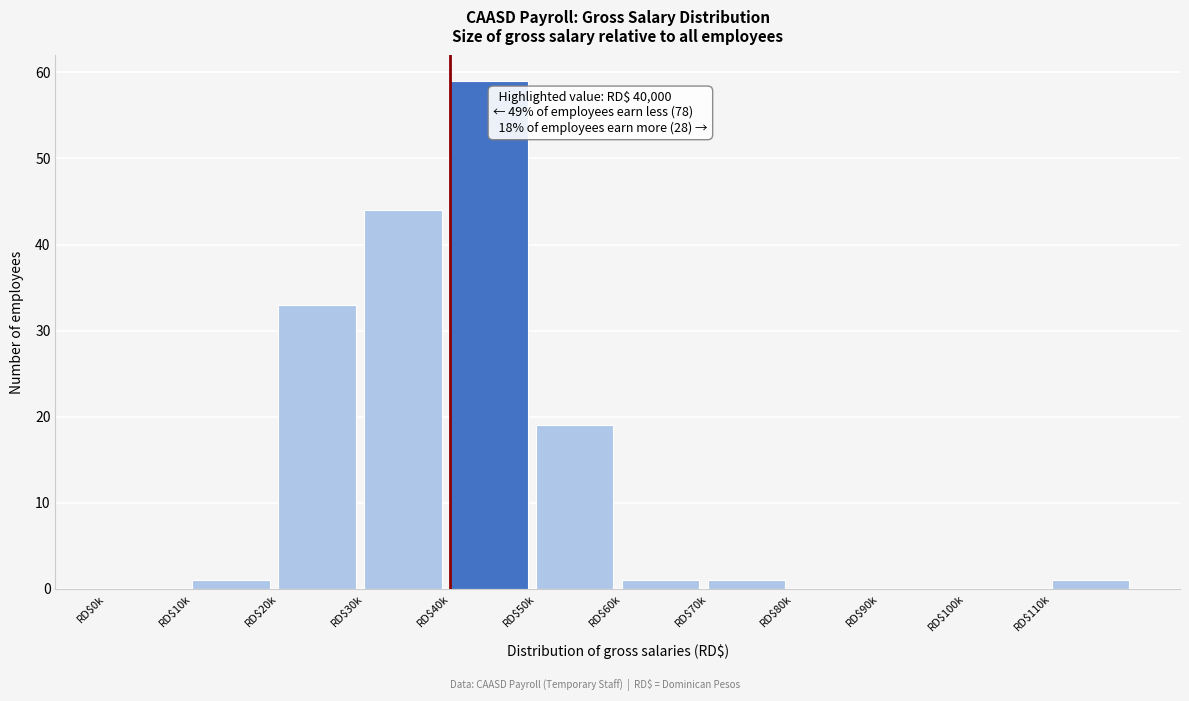

What is the sum of all values?

159